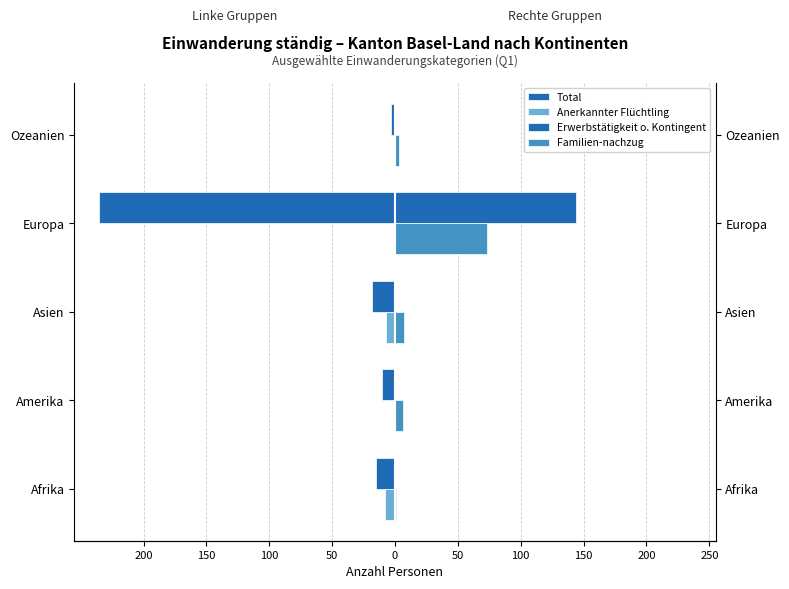

Between Amerika and Europa, which series saw the biggest shift?

Total